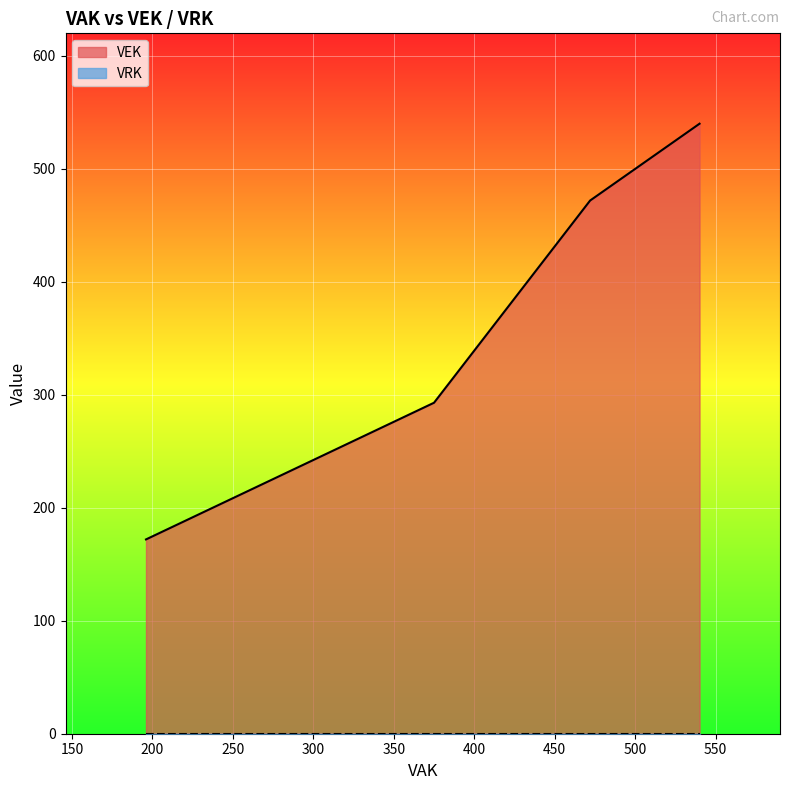

Read the VEK value at 540.

540